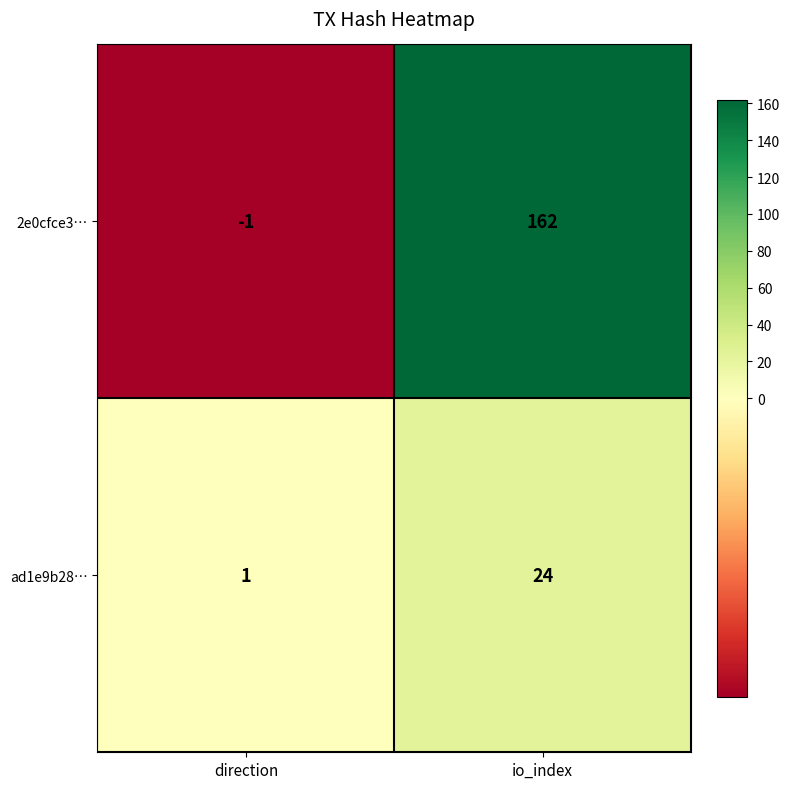

List the series in order of their peak value, lowest first.

ad1e9b28…, 2e0cfce3…